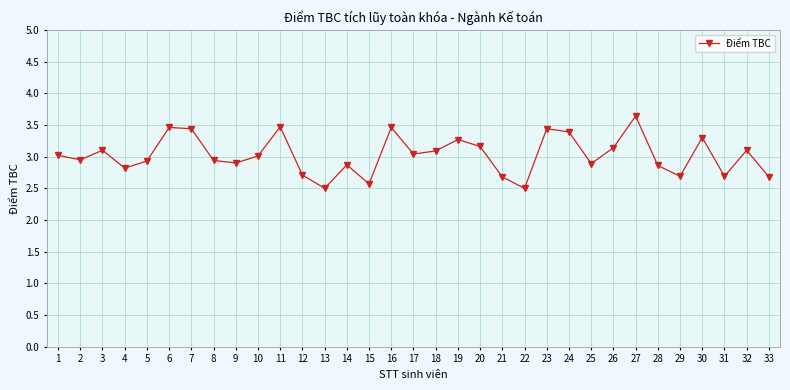

Which has a higher value, 27 or 5?

27